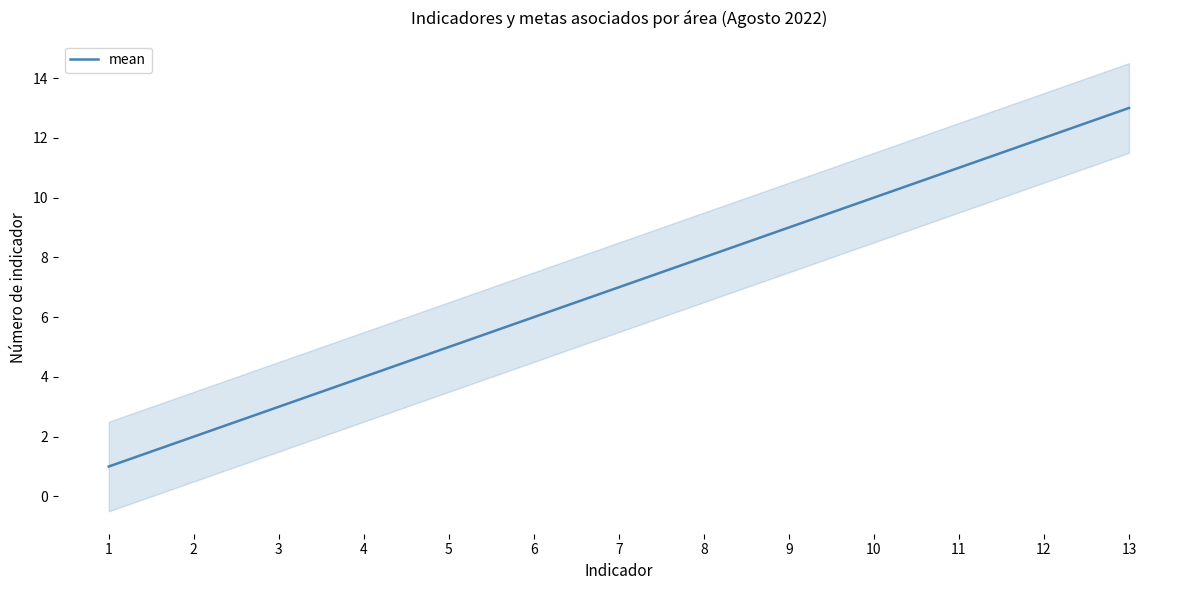

What is the maximum value shown in the chart?

13